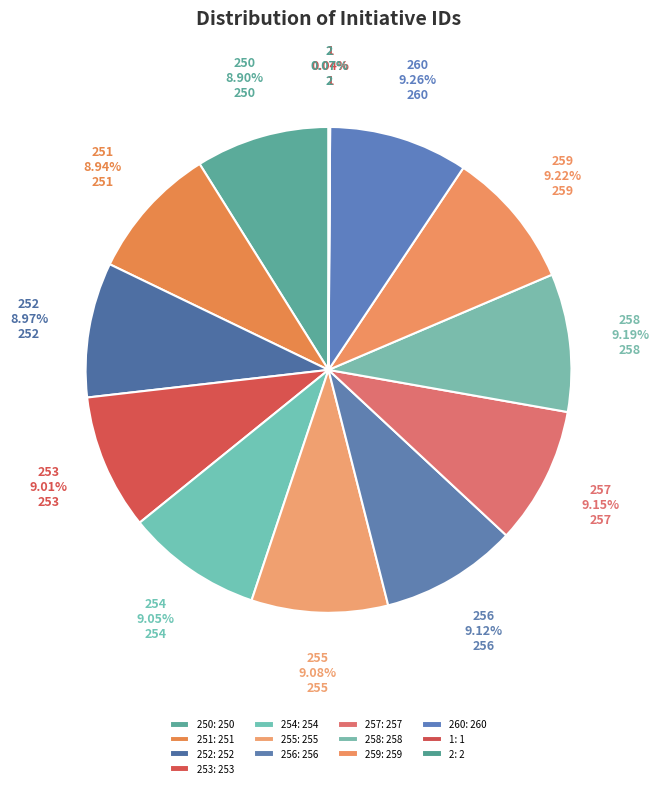

Does any single category account for the majority?

No